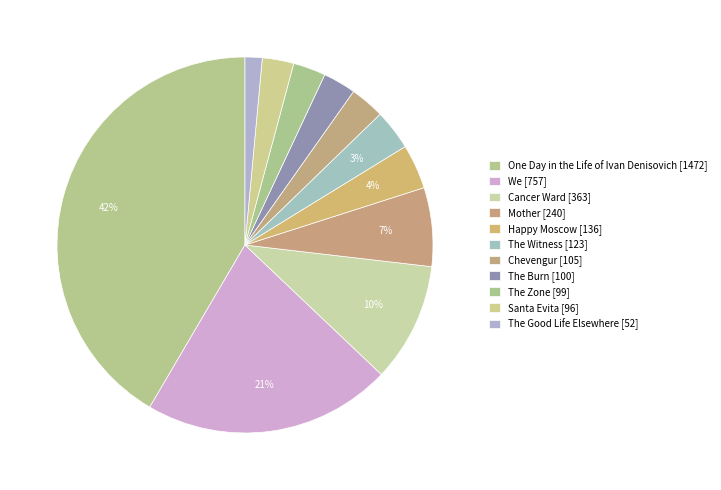

True or false: The Good Life Elsewhere accounts for 11% of the total.

False